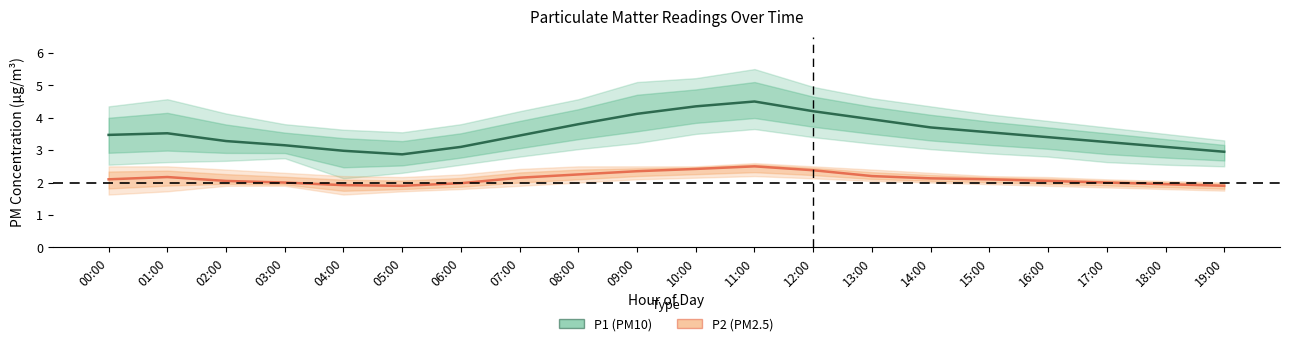

At 16:00, list the series in order from smallest to largest.

P2 (PM2.5), P1 (PM10)